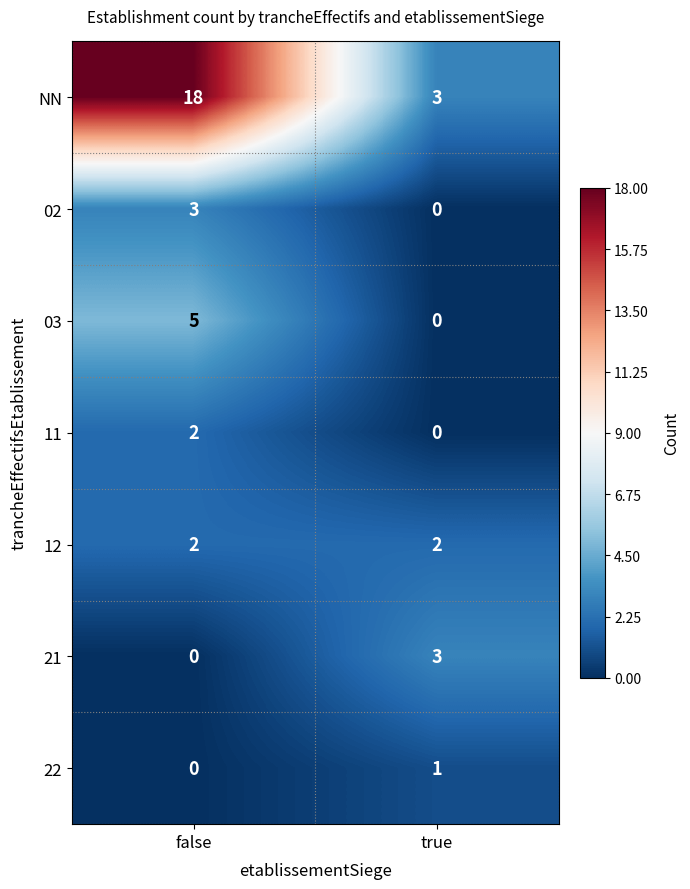

At which category is the sum across all series the highest?

false